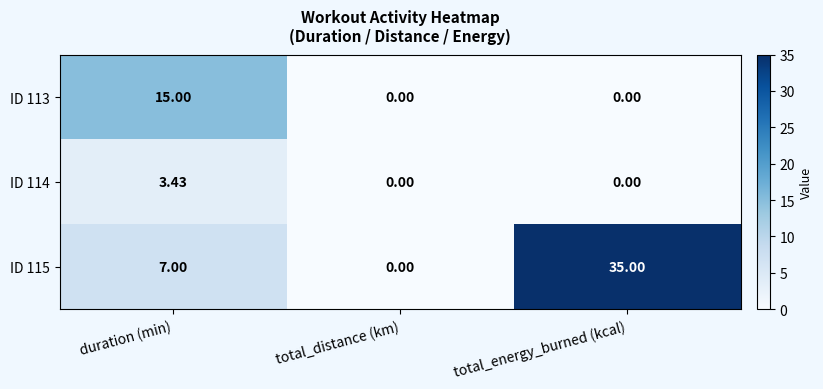

At which category does the chart reach its peak across all series?

total_energy_burned (kcal)